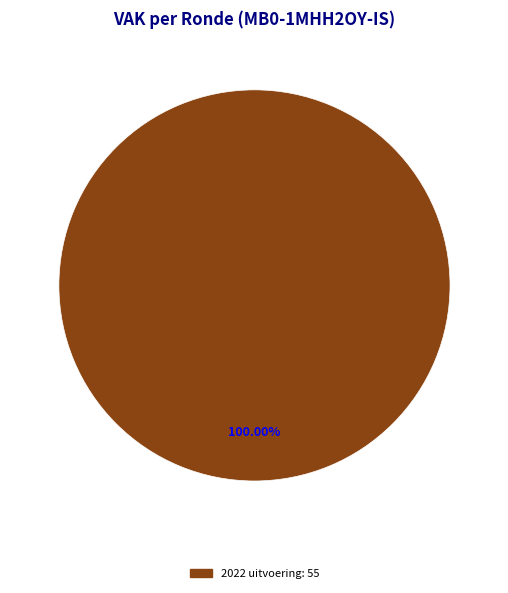

How many segments does this pie chart have?

1